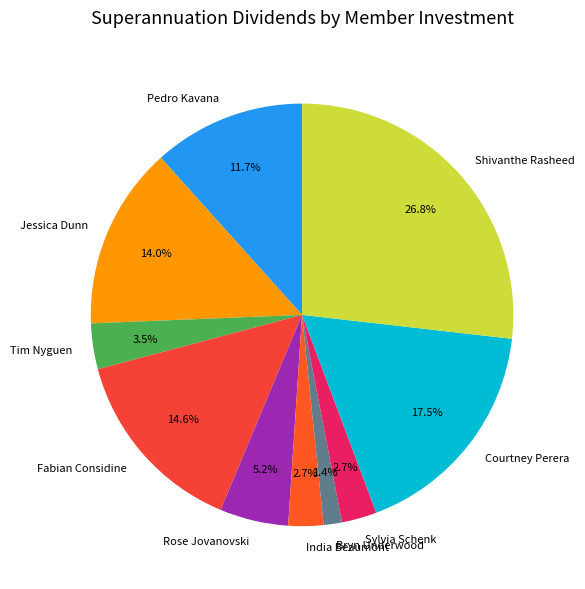

How much of the chart is everything except Bryn Underwood?

98.6%